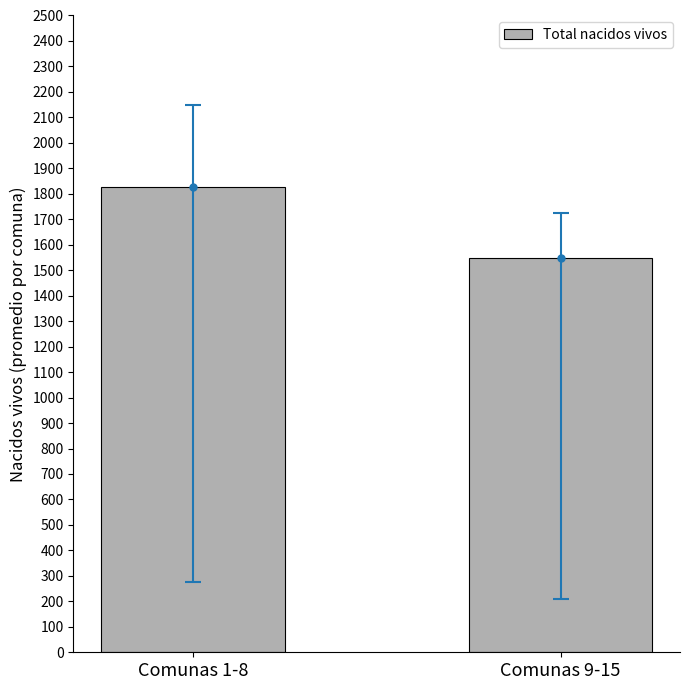

Rank the categories by value from lowest to highest.

Comunas 9-15, Comunas 1-8